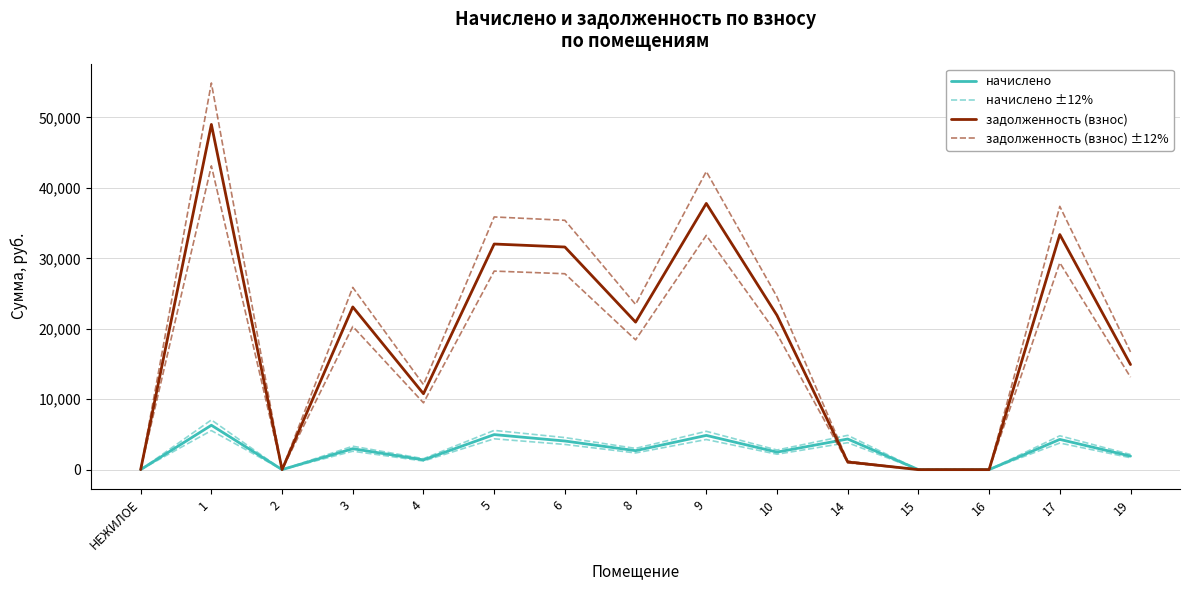

True or false: начислено ±12% and начислено cross at least once.

False